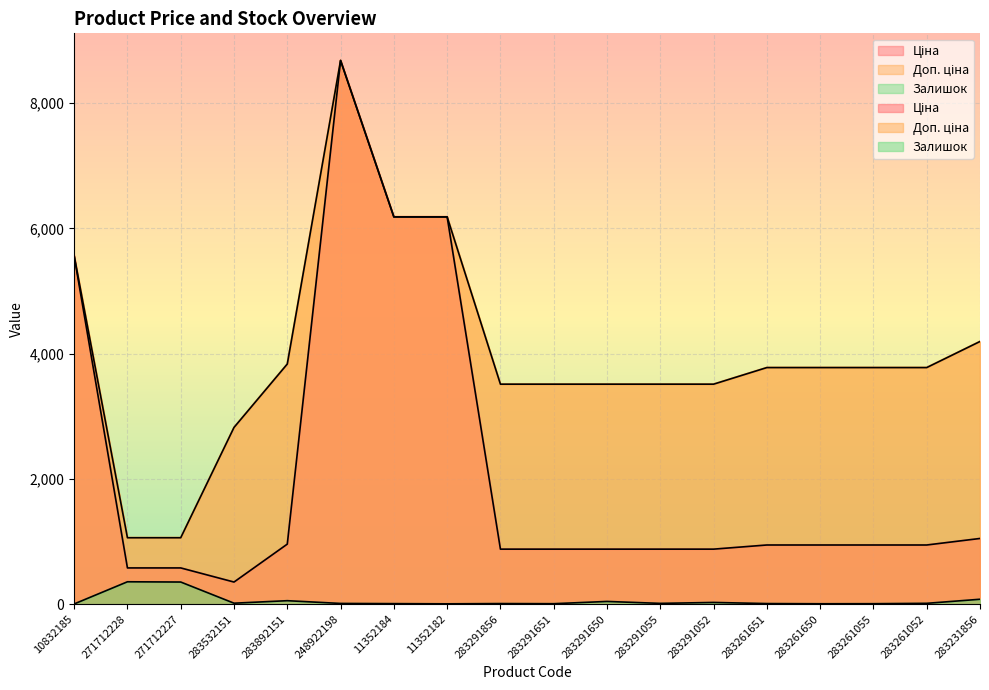

Where is Залишок nearest to the value 180?

283231856